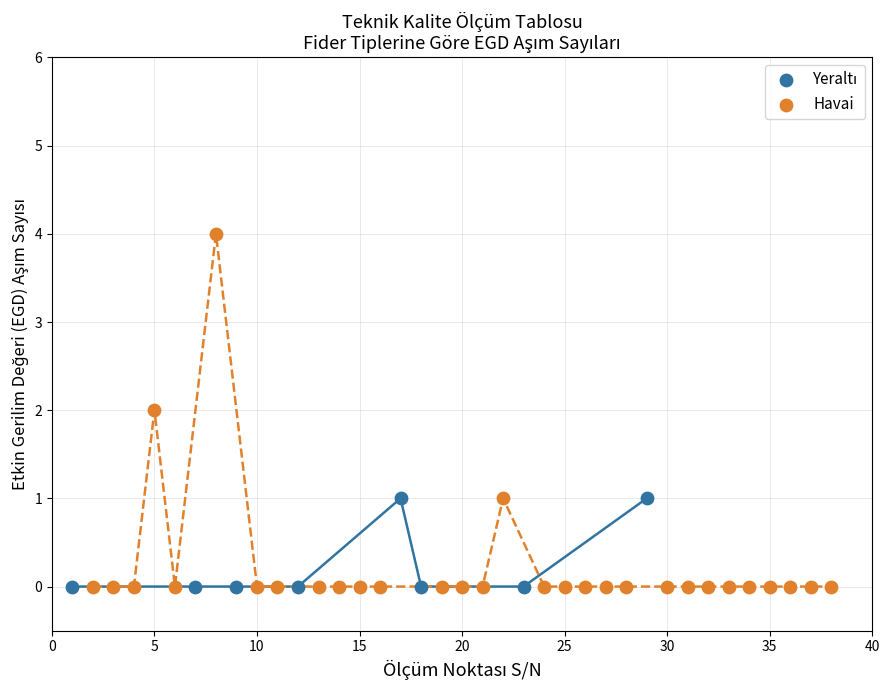

Which series has the largest Y range (max minus min)?

Havai